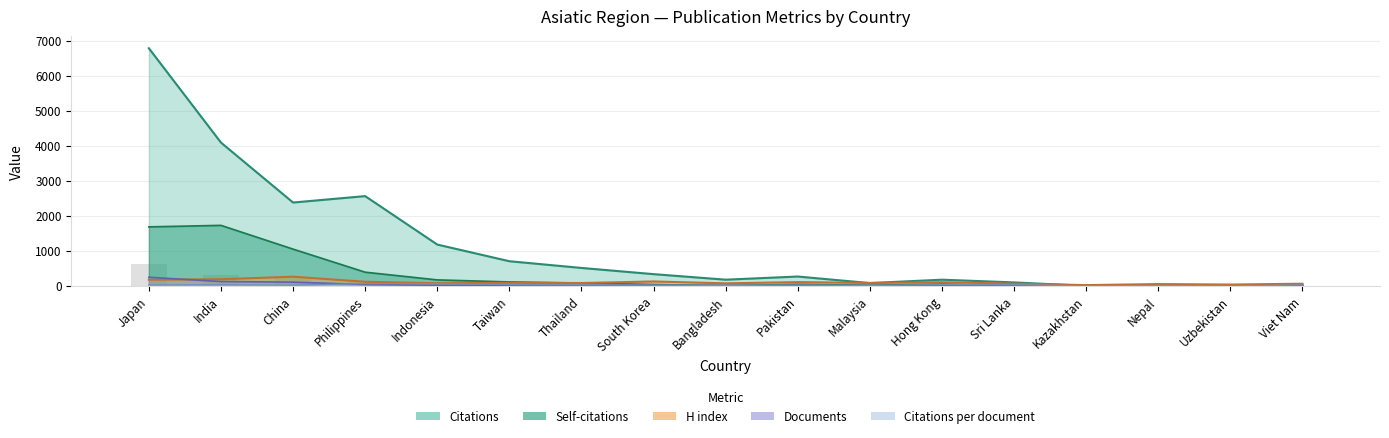

What is the difference between the maximum and second lowest values in the Citations series?

6784.0